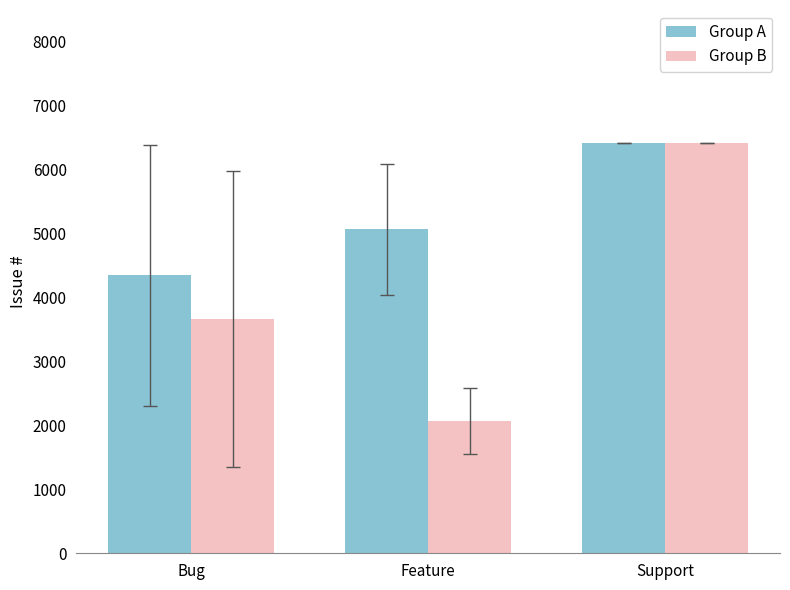

Reading left to right, transcribe all the data shown in this chart.

Group A: 4349.7	5067.2	6412.0
Group B: 3667.8	2066.4	6412.0